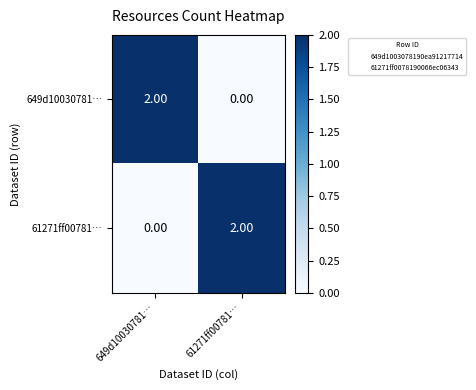

Is the value of 649d10030781… at 61271ff00781… greater than the value of 61271ff00781… at 61271ff00781…?

No